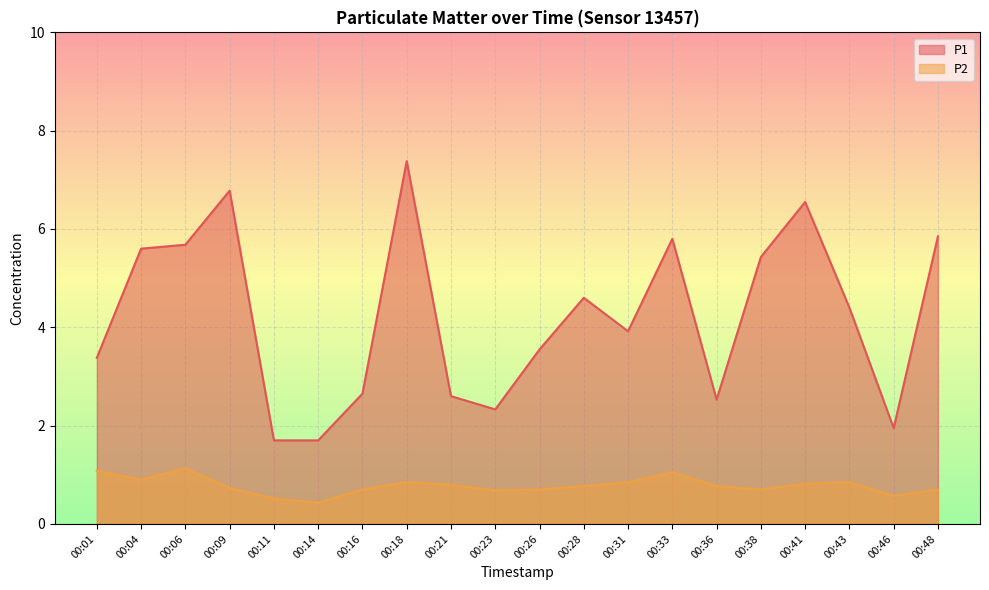

Which series has the largest total across all categories?

P1